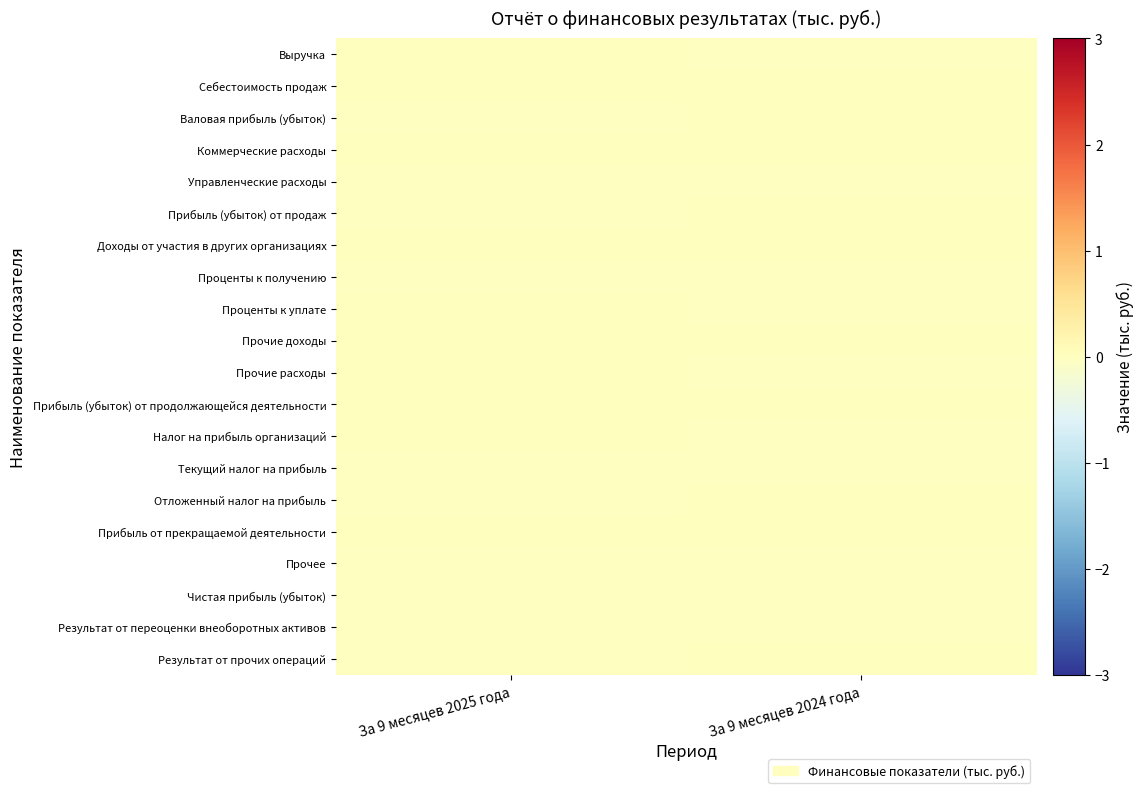

Count the number of data series in this chart.

20